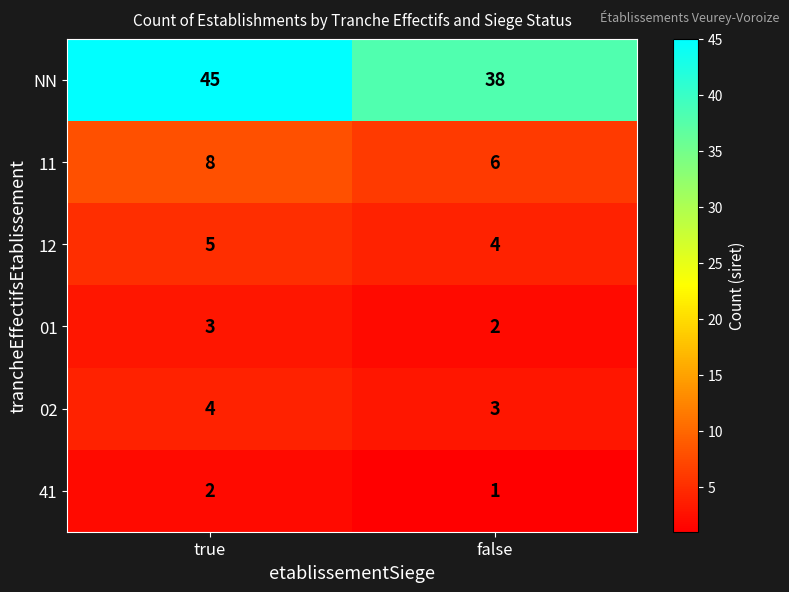

What is the sum of the 12 values at true and false?

9